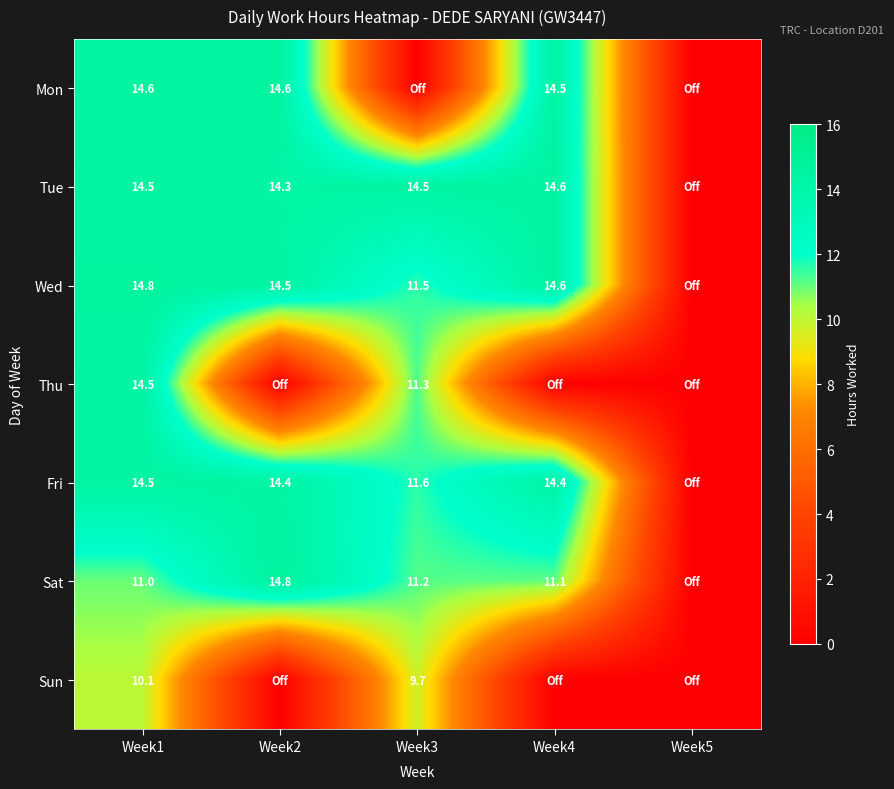

The value of Mon at Week2 is 9.6. True or false?

False